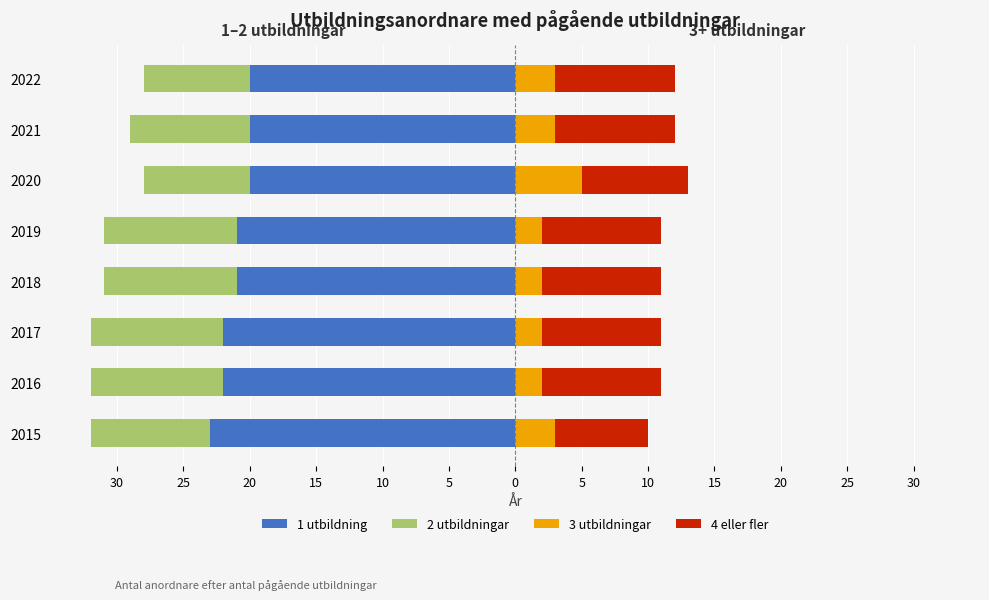

At how many categories does at least one series exceed -16?

8